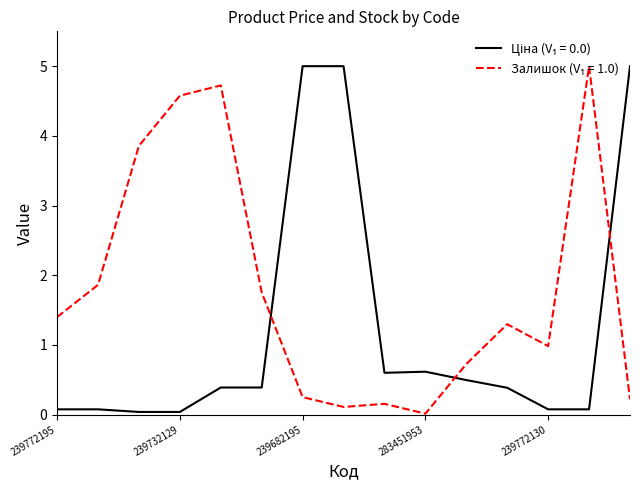

What is the greatest value displayed?

5.0